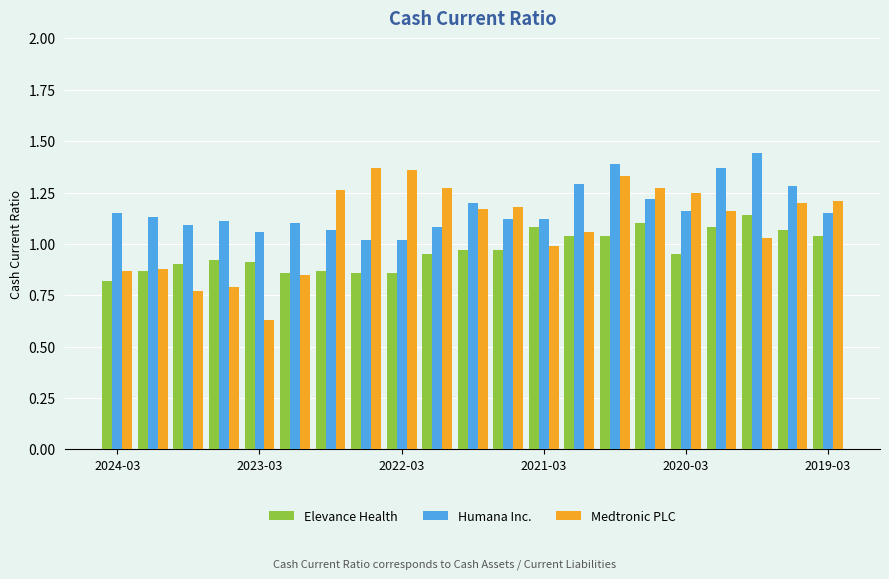

Rank the series by their average value, from lowest to highest.

Elevance Health, Medtronic PLC, Humana Inc.